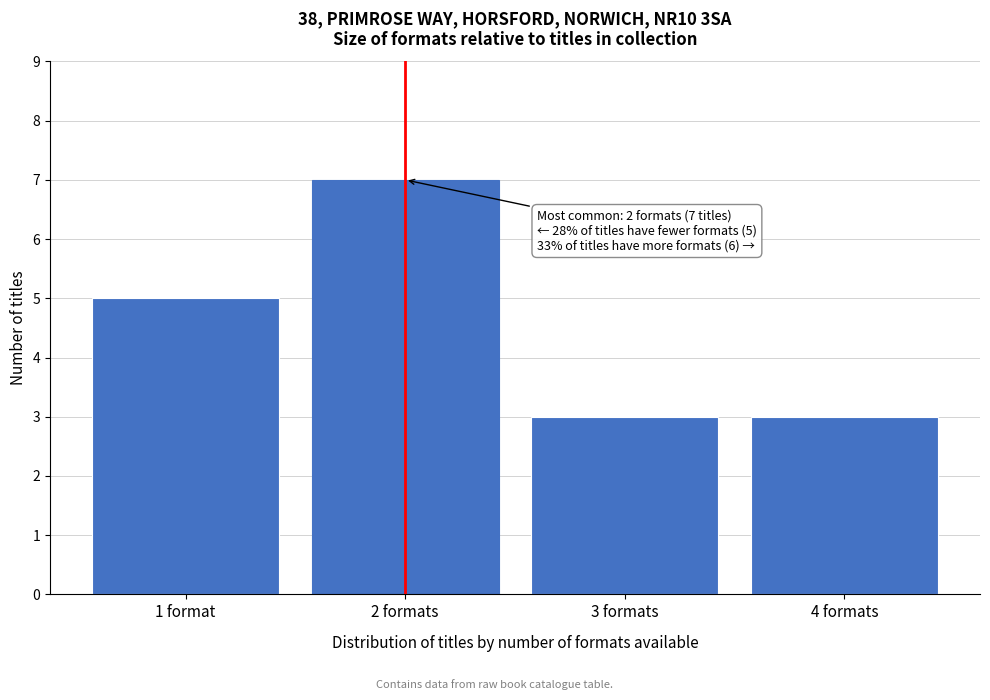

Reading left to right, transcribe all the data shown in this chart.

5	7	3	3